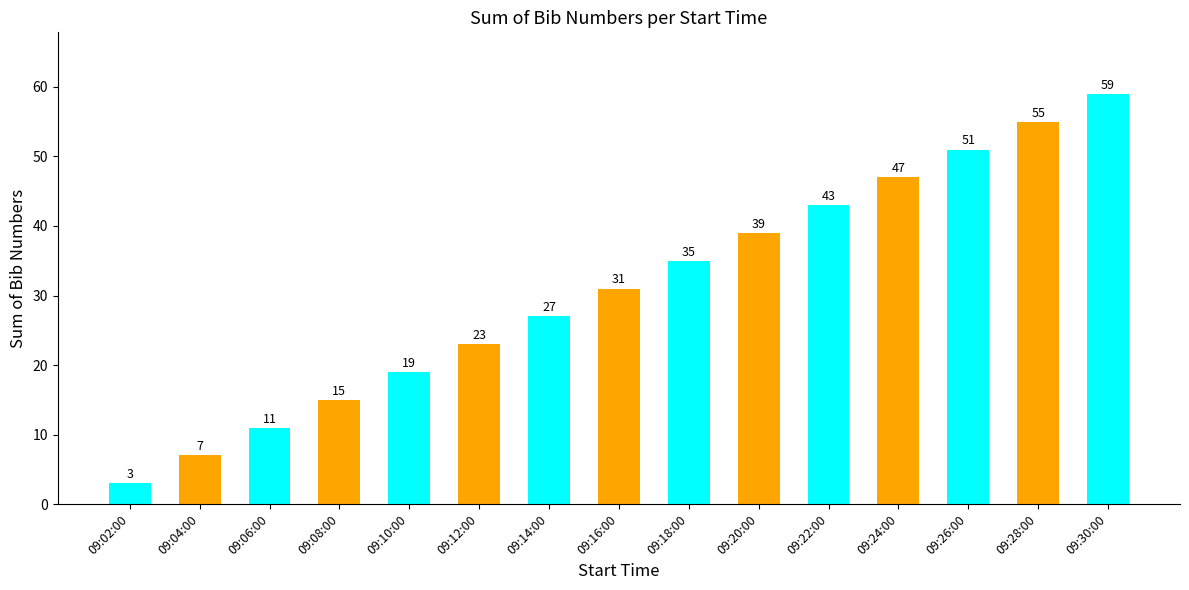

Rank the categories by value from lowest to highest.

09:02:00, 09:04:00, 09:06:00, 09:08:00, 09:10:00, 09:12:00, 09:14:00, 09:16:00, 09:18:00, 09:20:00, 09:22:00, 09:24:00, 09:26:00, 09:28:00, 09:30:00